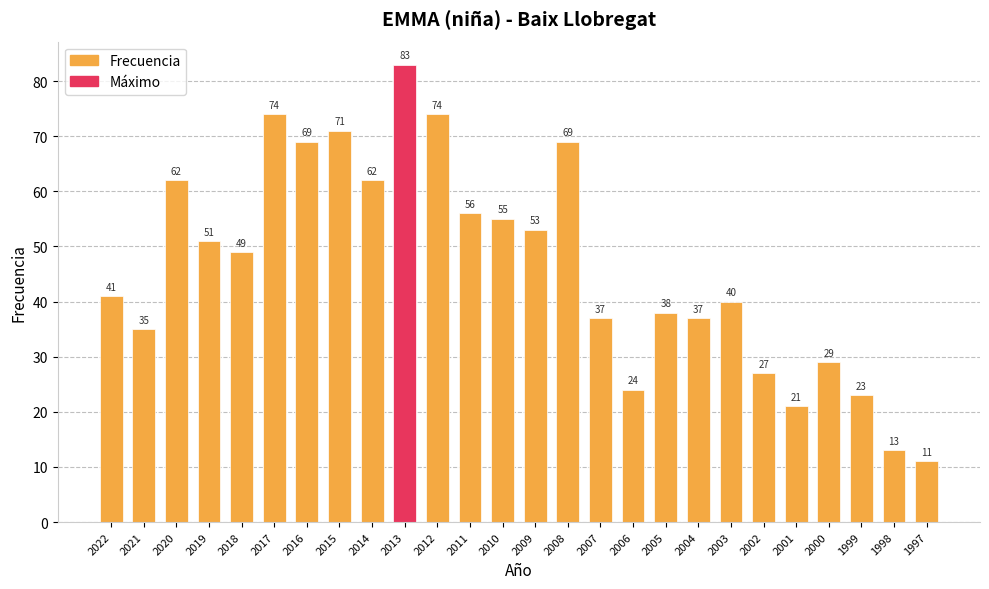

Approximately how many times larger is the value at 2022 compared to 1997?

3.7